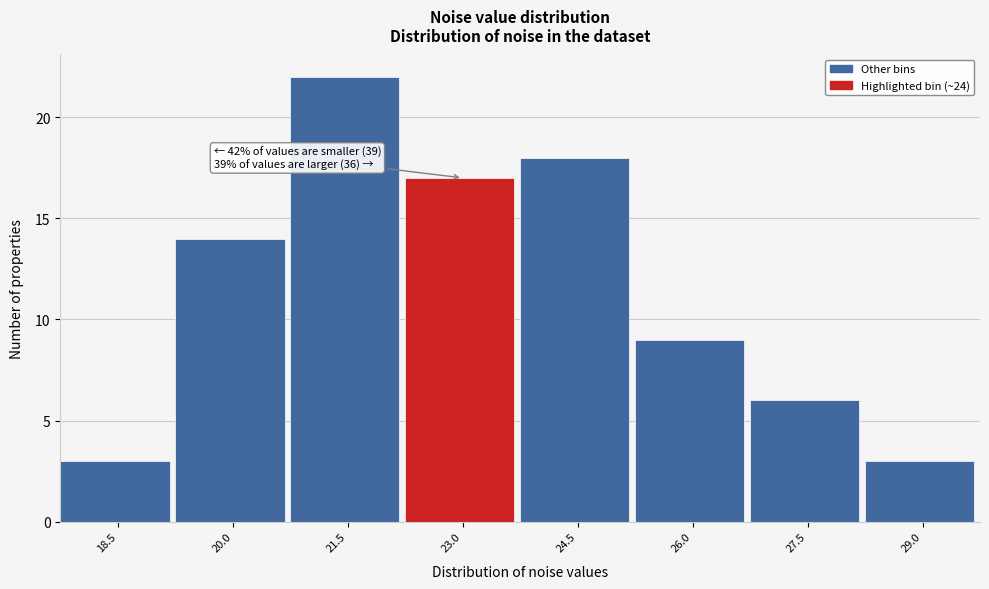

Reading left to right, transcribe all the data shown in this chart.

18.5=3	20.0=14	21.5=22	23.0=17	24.5=18	26.0=9	27.5=6	29.0=3